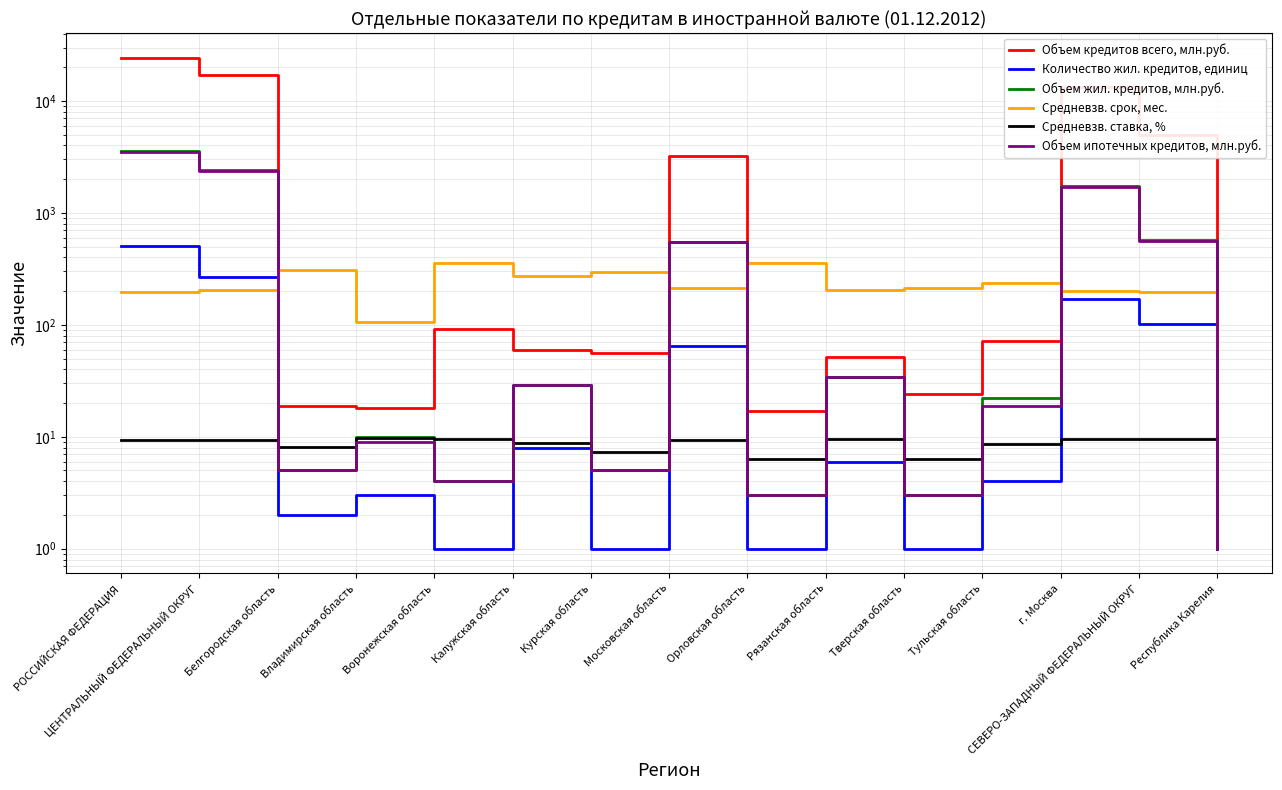

True or false: Количество жил. кредитов, единиц and Объем кредитов всего, млн.руб. intersect in this chart.

False